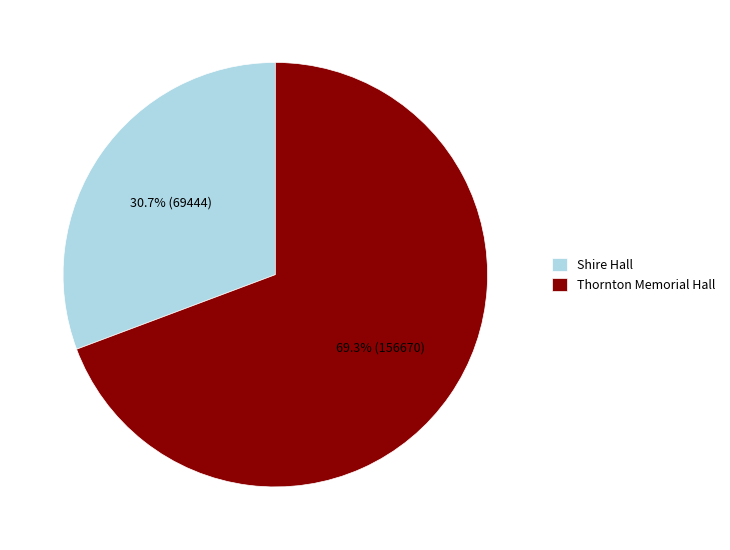

Is there any slice that represents more than half of the pie?

Yes